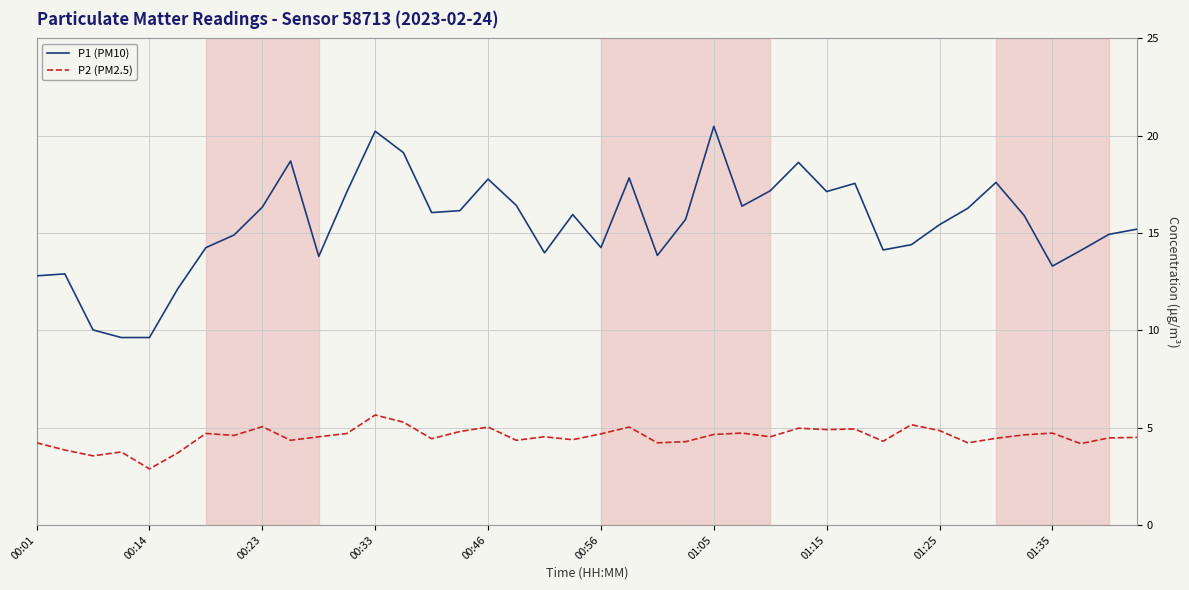

What is the maximum value shown in the chart?

20.5